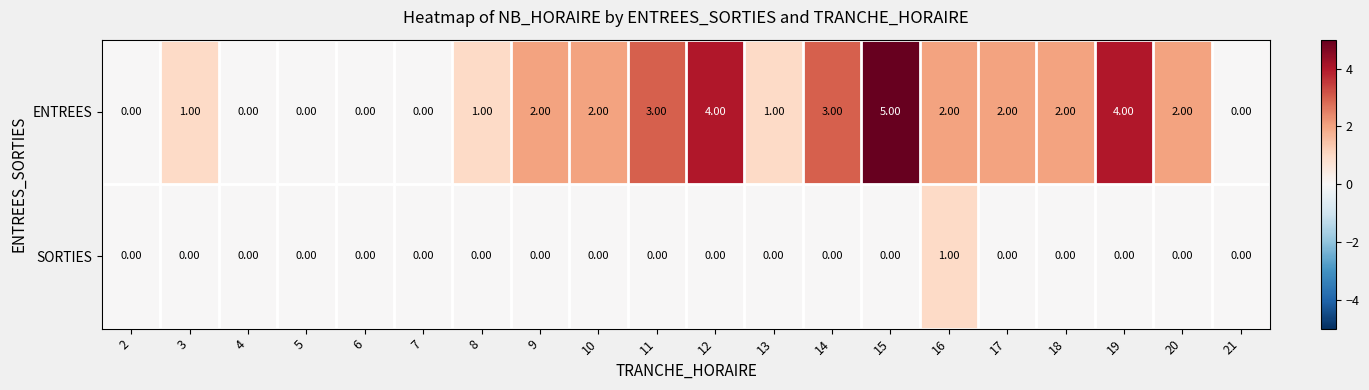

Which series has the widest spread of values?

ENTREES